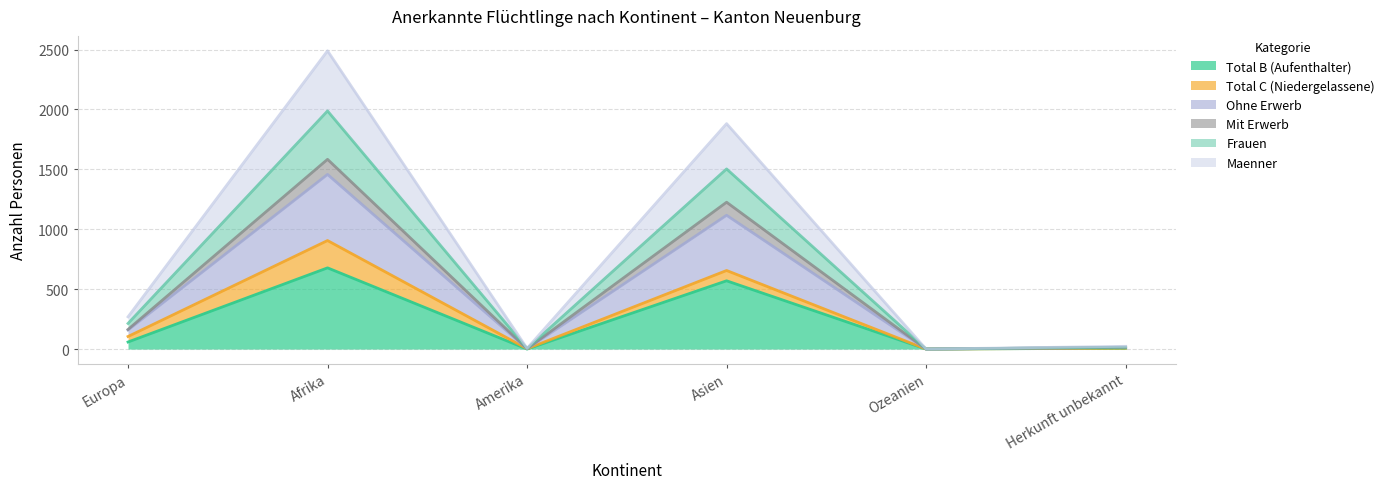

The Total B (Aufenthalter) series shows 678 at Afrika. True or false?

True